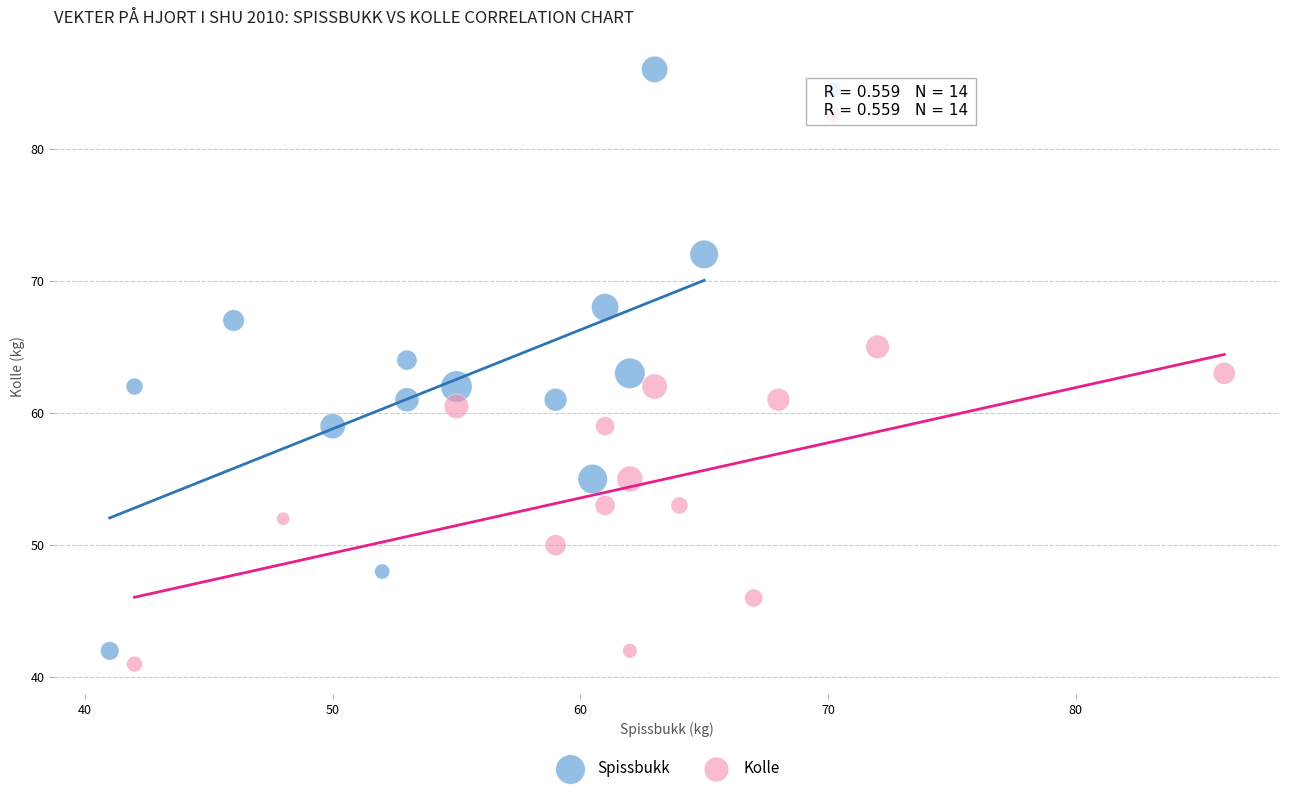

Which series has the largest Y range (max minus min)?

Spissbukk